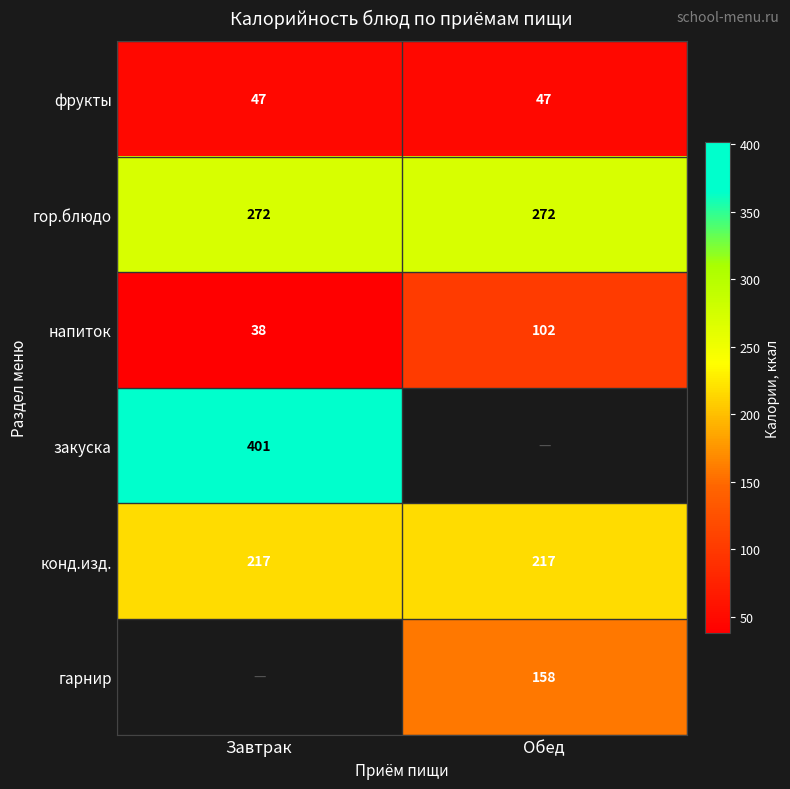

Read the гор.блюдо value at Обед.

272